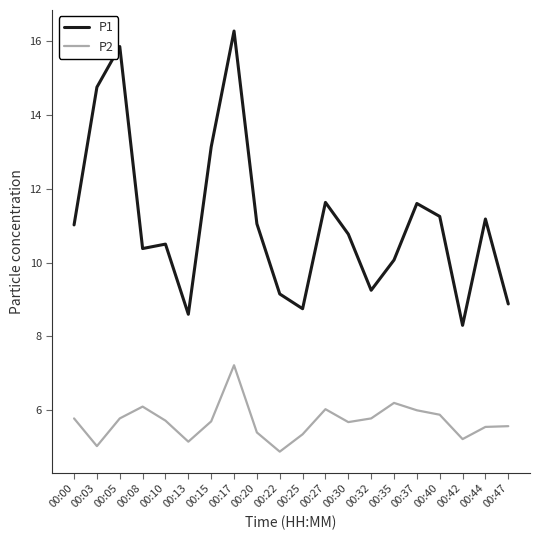

True or false: P2 and P1 cross at least once.

False